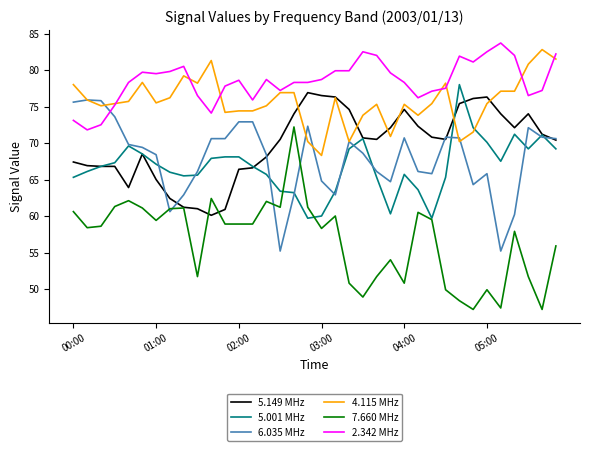

What is the sum of all 5.149 MHz values?

2511.8